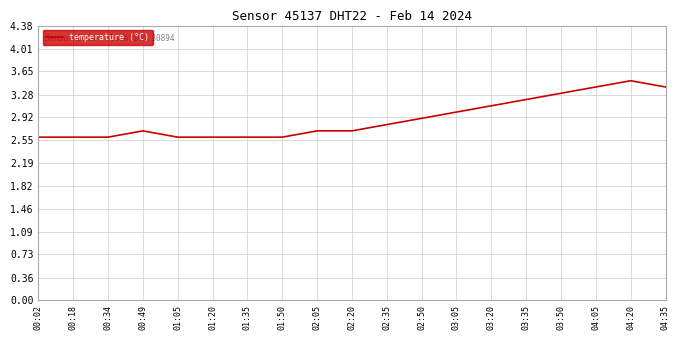

What is the change in value from 01:50 to 03:20?

+0.5